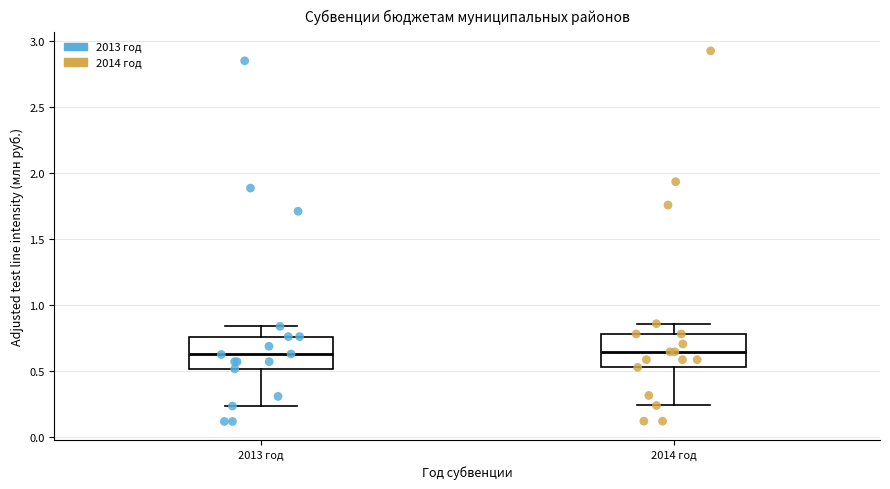

Reading left to right, read every box against the y-axis: the position of its median line, the range the box covers, and the ends of its whiskers. The values are not printed on the chart, so give them approximately, as read against the axis.

2013 год: median 0.60, box 0.50 to 0.75, whiskers 0.25 to 0.85
2014 год: median 0.65, box 0.55 to 0.80, whiskers 0.25 to 0.85